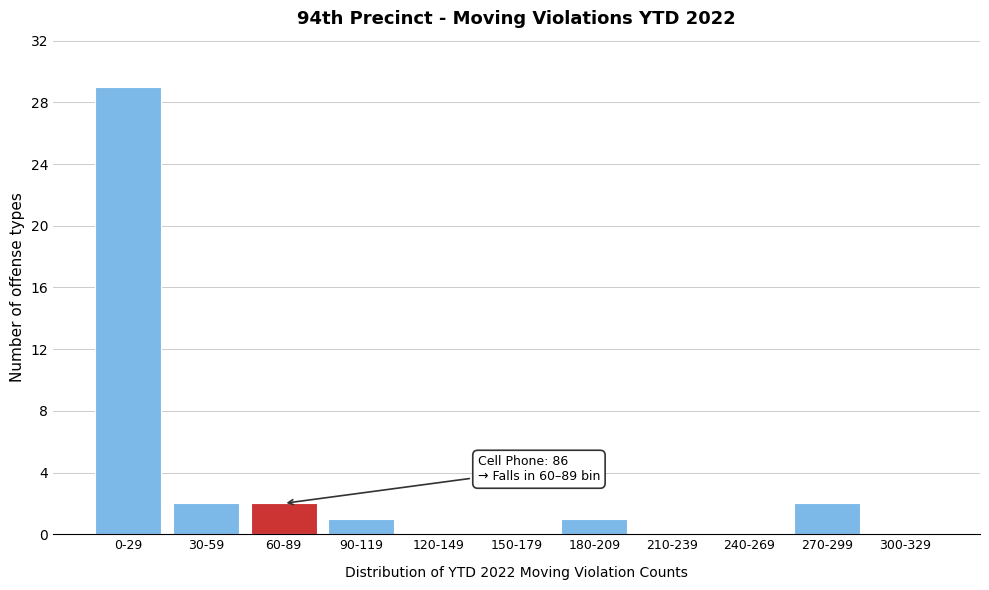

Reading left to right, what are all the values shown in this chart?

0-29=29	30-59=2	60-89=2	90-119=1	120-149=0	150-179=0	180-209=1	210-239=0	240-269=0	270-299=2	300-329=0